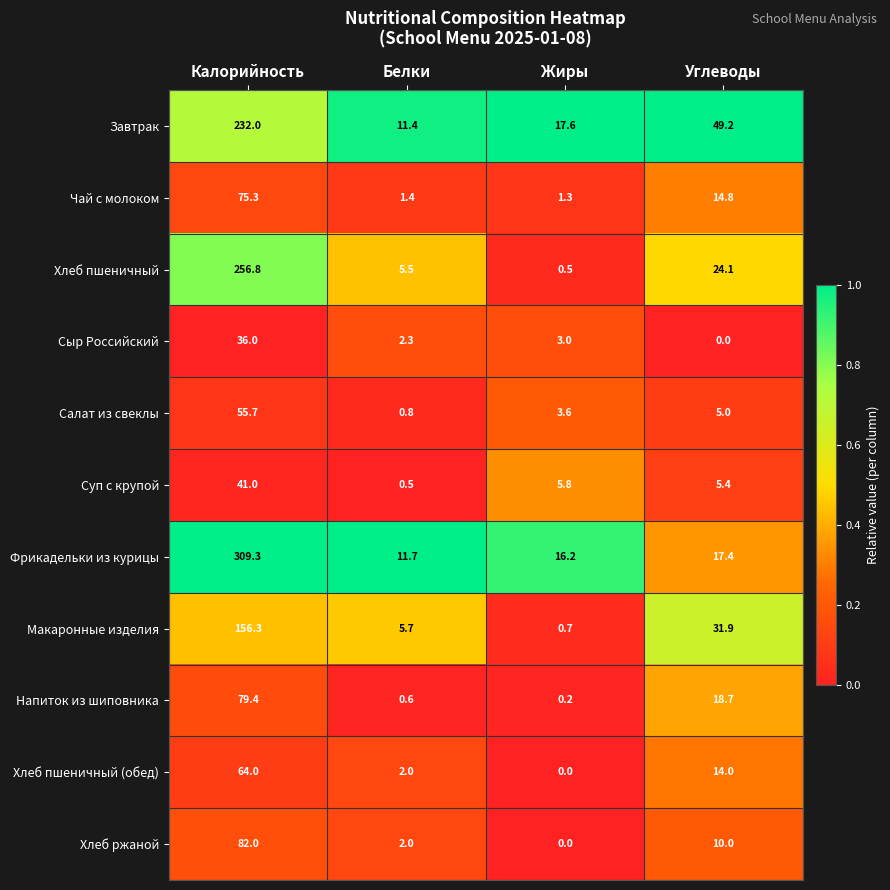

Which category has the highest value across all series?

Калорийность